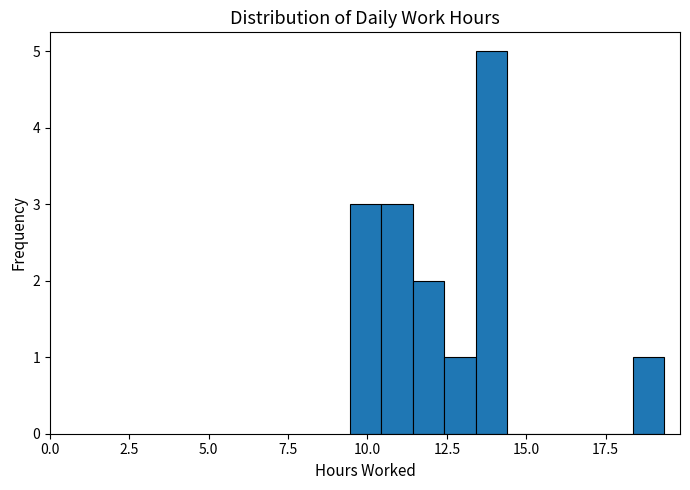

Read against the x-axis, roughly where is the centre of the tallest bar?

14.0